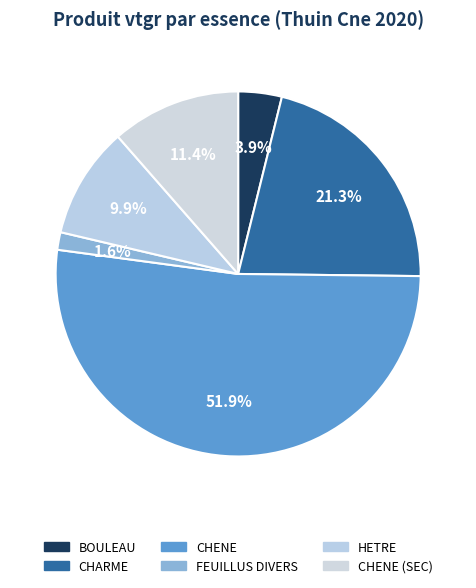

The BOULEAU slice represents 4% of the pie. True or false?

True